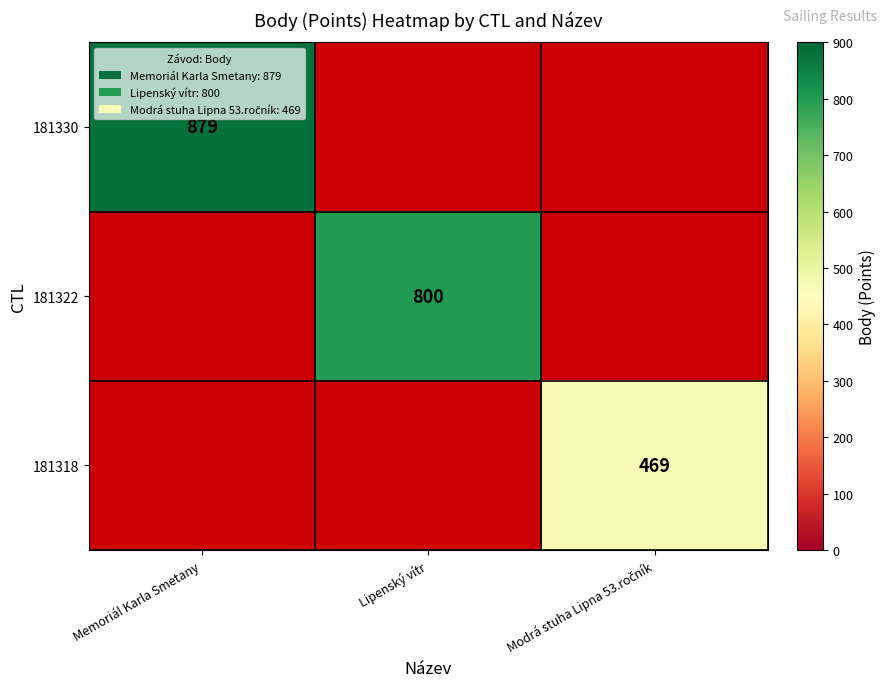

The value of 181322 at Lipenský vítr is 800. True or false?

True